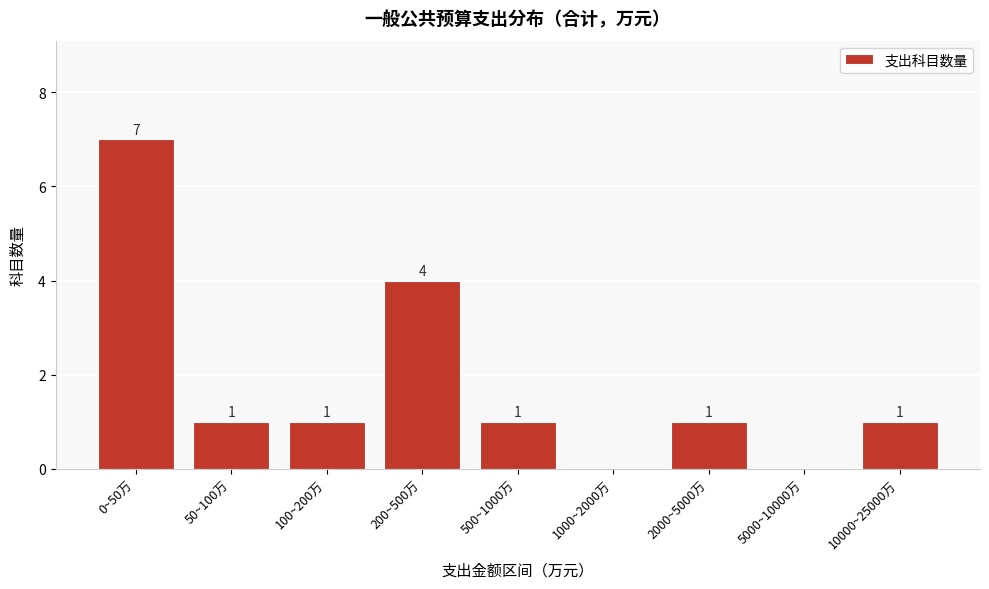

Reading left to right, extract all data points from this chart.

0~50万=7	50~100万=1	100~200万=1	200~500万=4	500~1000万=1	1000~2000万=0	2000~5000万=1	5000~10000万=0	10000~25000万=1